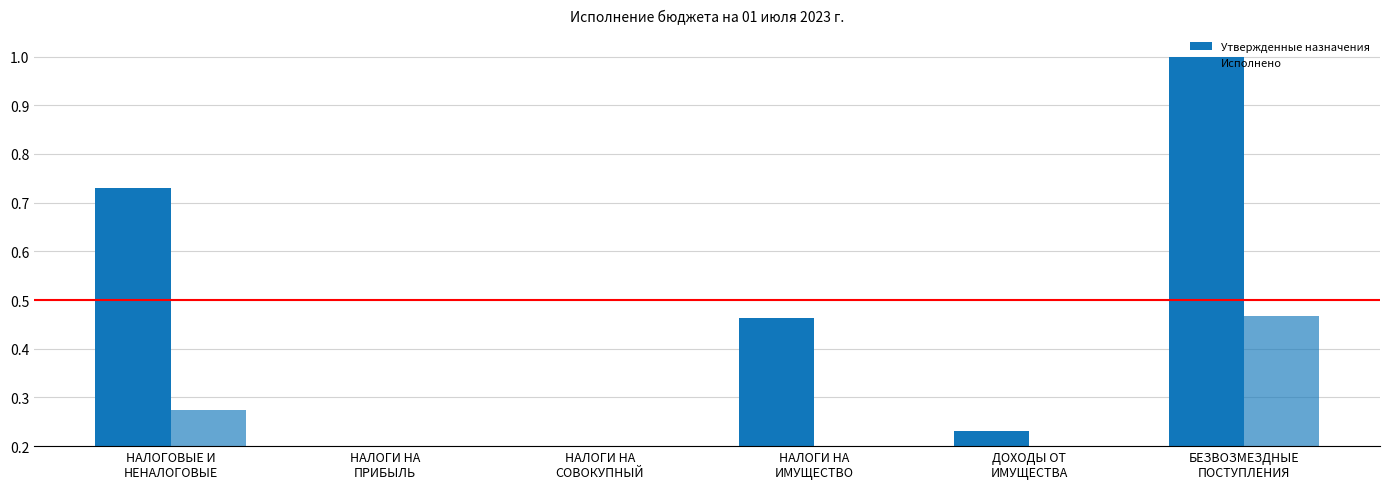

How many categories are shown in the chart?

6